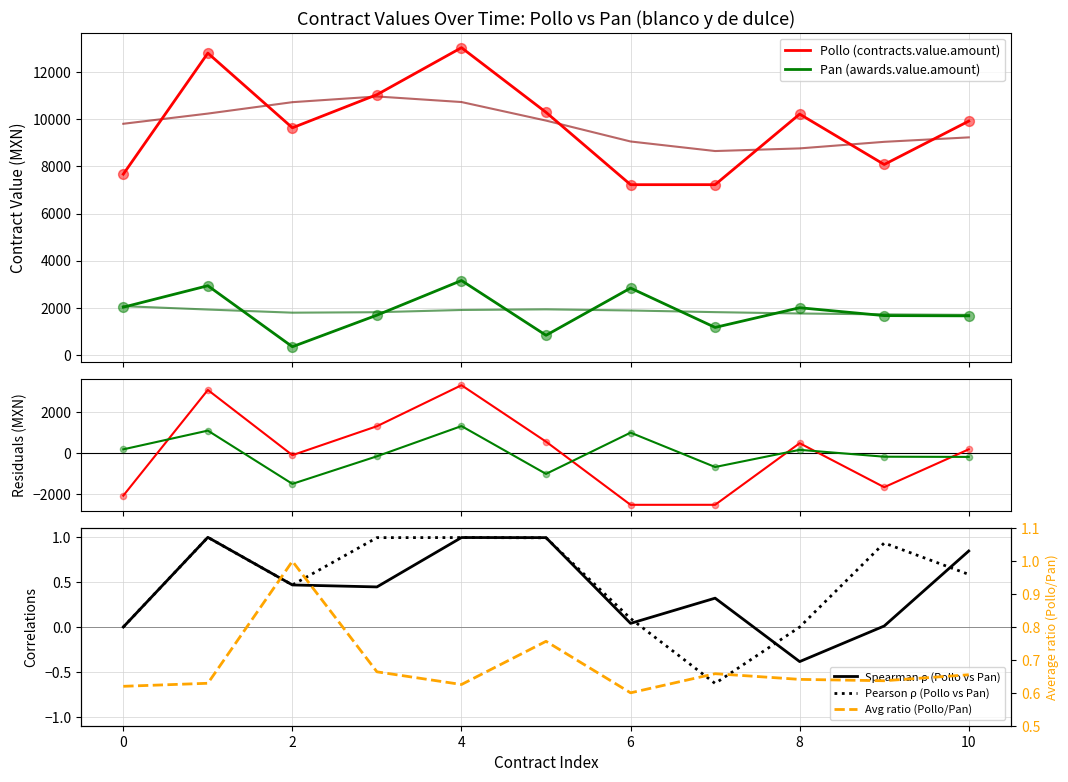

What is the ratio of the value at 8 to the value at 10?

1.0